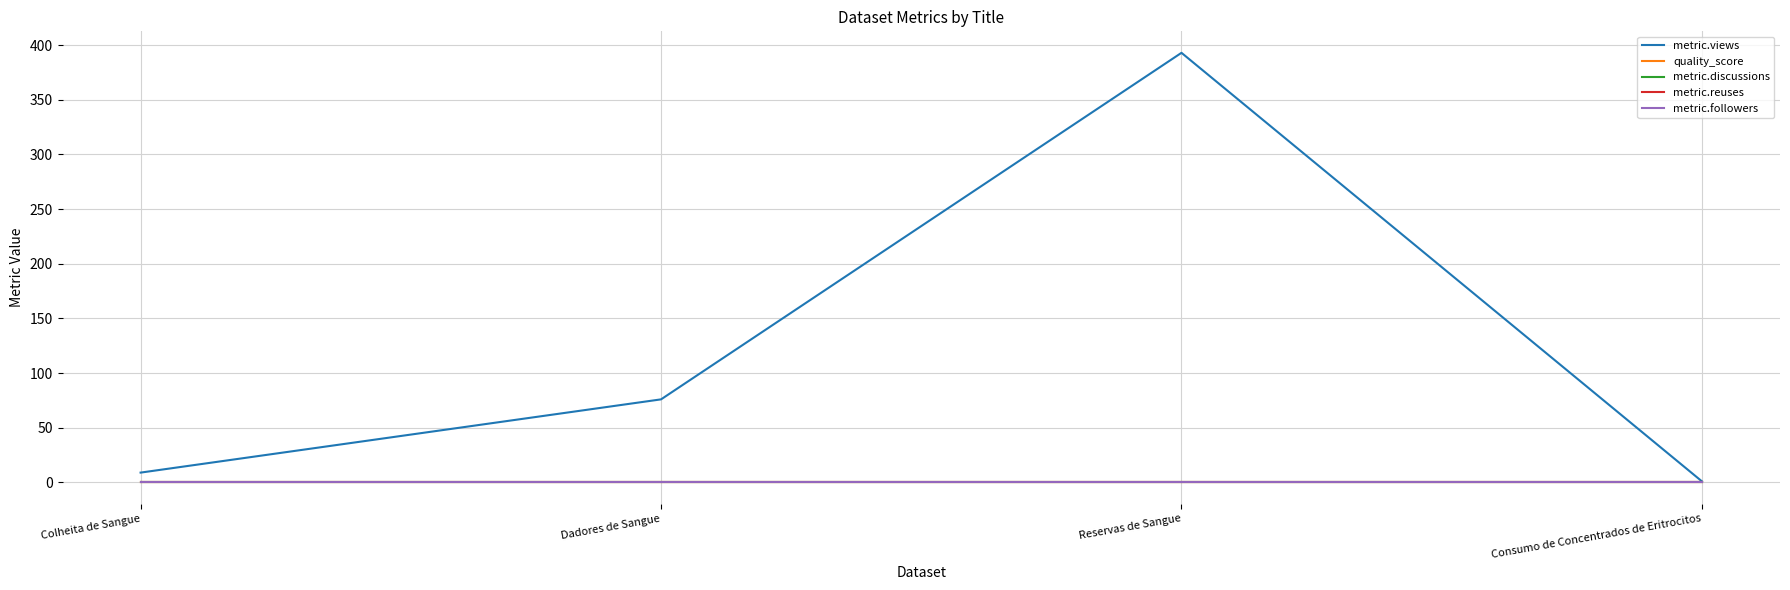

At which category is the sum across all series the highest?

Reservas de Sangue